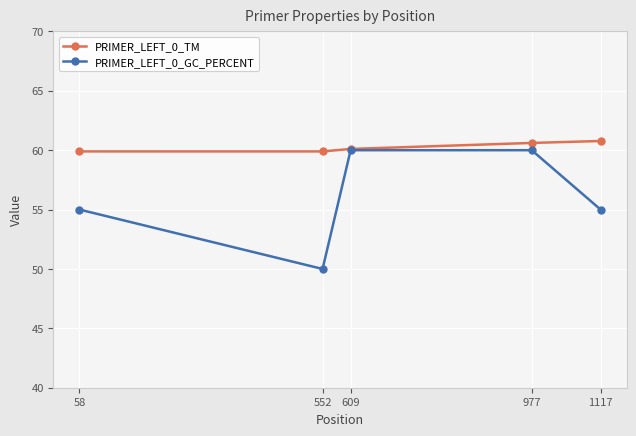

How many distinct data groups are displayed?

2